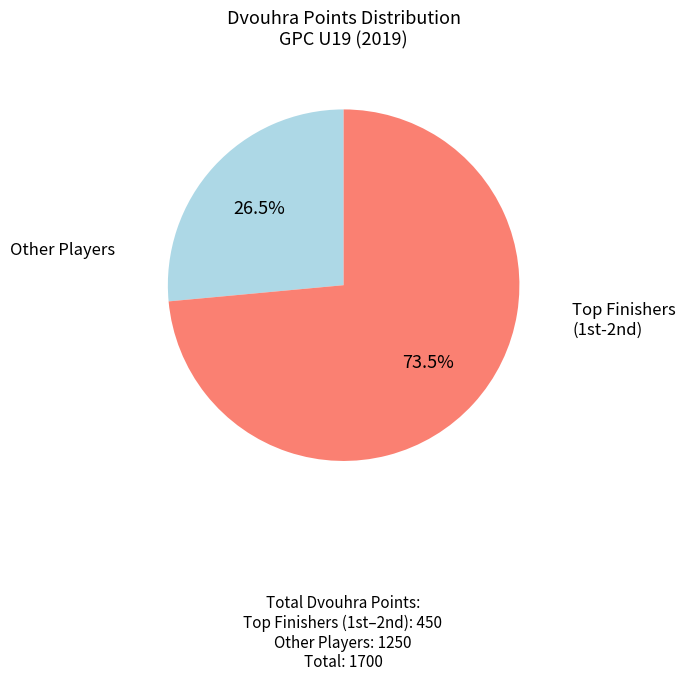

Is there any slice that represents more than half of the pie?

Yes